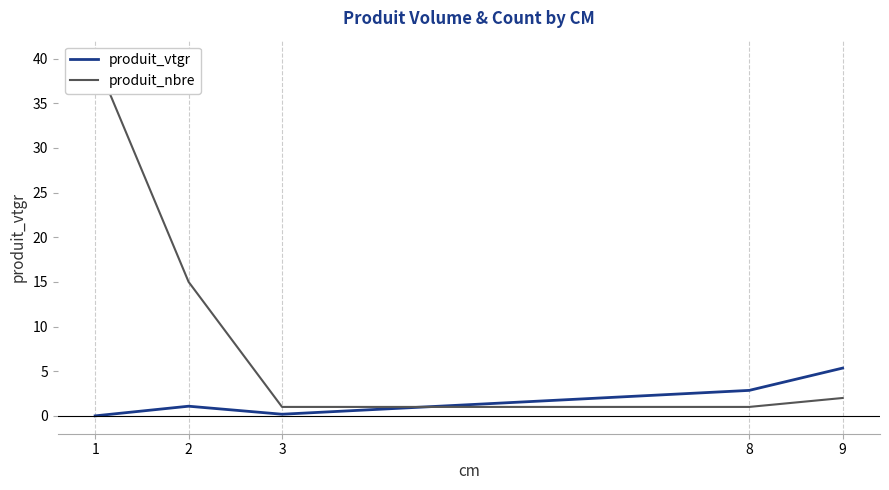

What is the spread (max minus min) of values at 2?

13.9